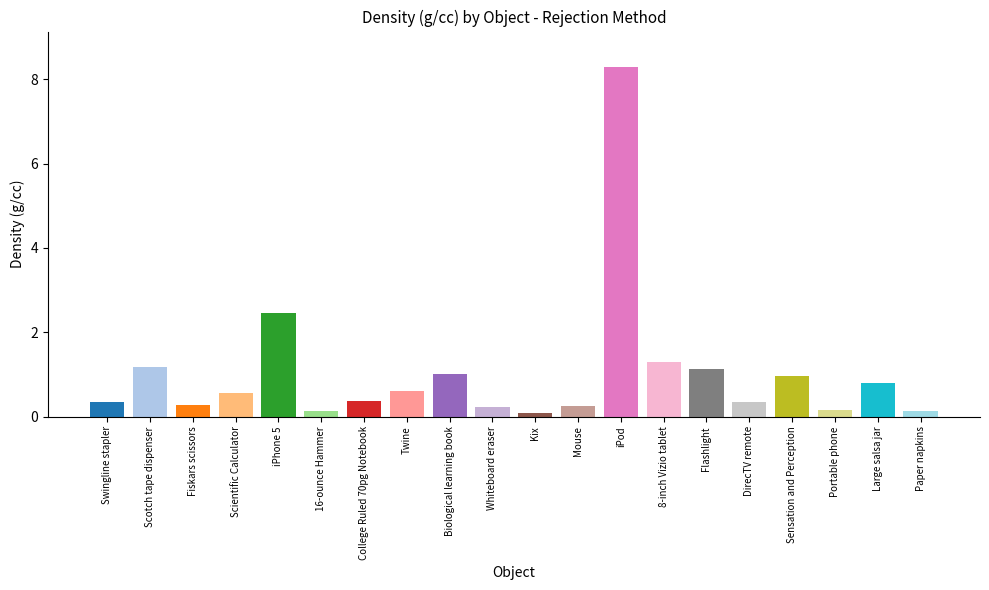

What is the sum of all values?

20.7